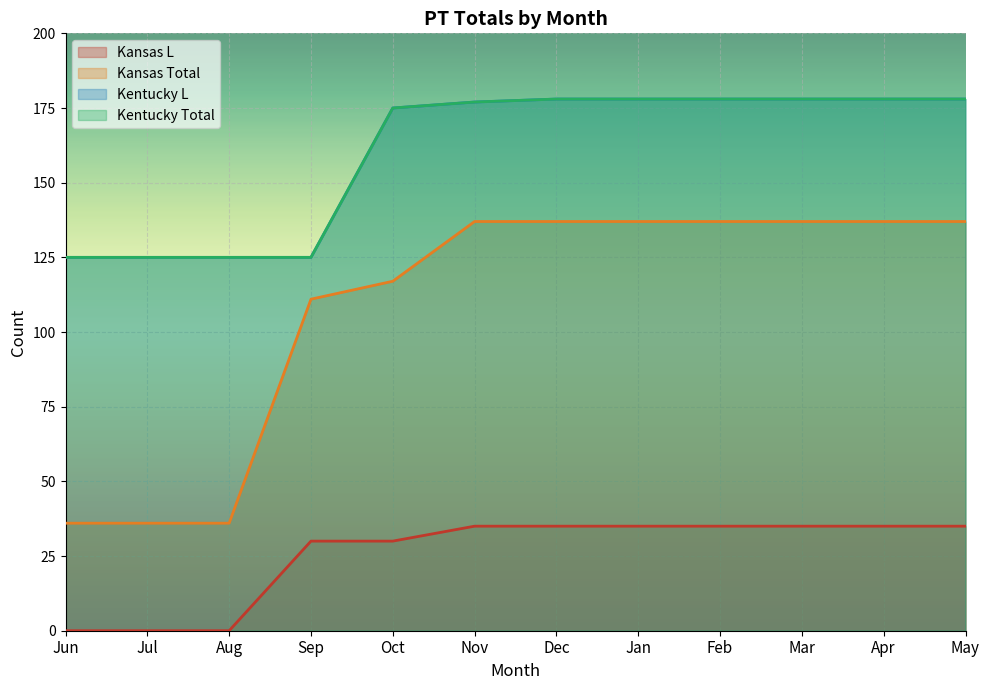

True or false: Kansas Total and Kansas L intersect in this chart.

False